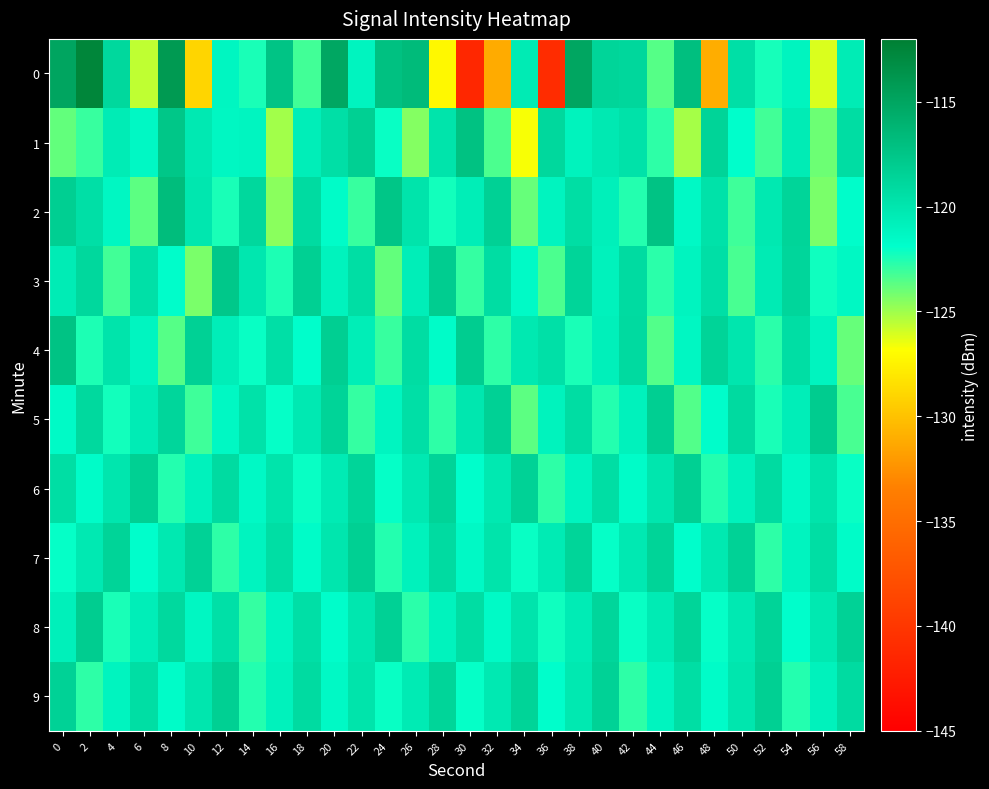

What is the spread (max minus min) of values at 8?

9.5